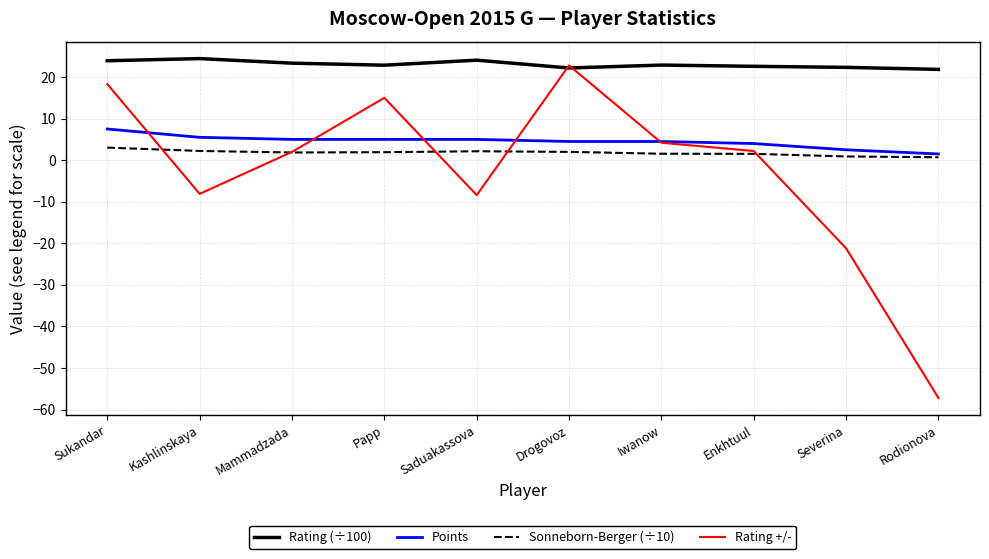

What is the maximum value shown in the chart?

24.4